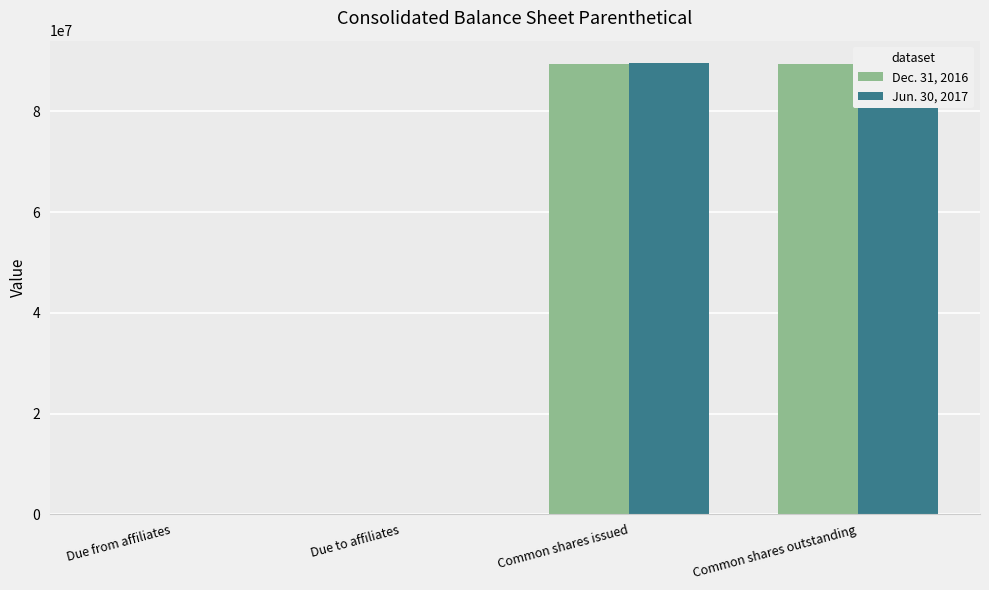

What is the sum of all Dec. 31, 2016 values?

178738986